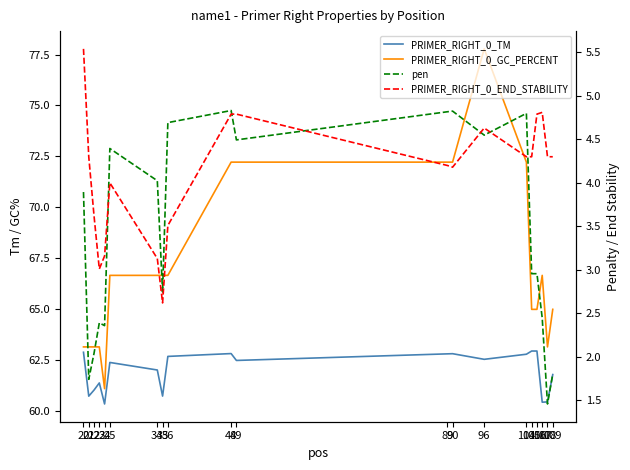

What is the greatest value displayed?

77.8